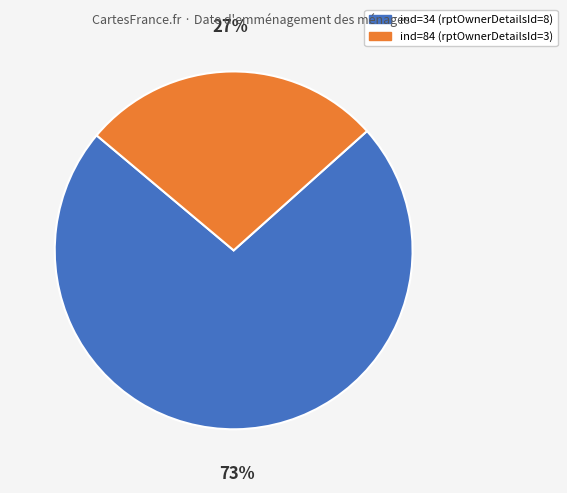

Is there any slice that represents more than half of the pie?

Yes